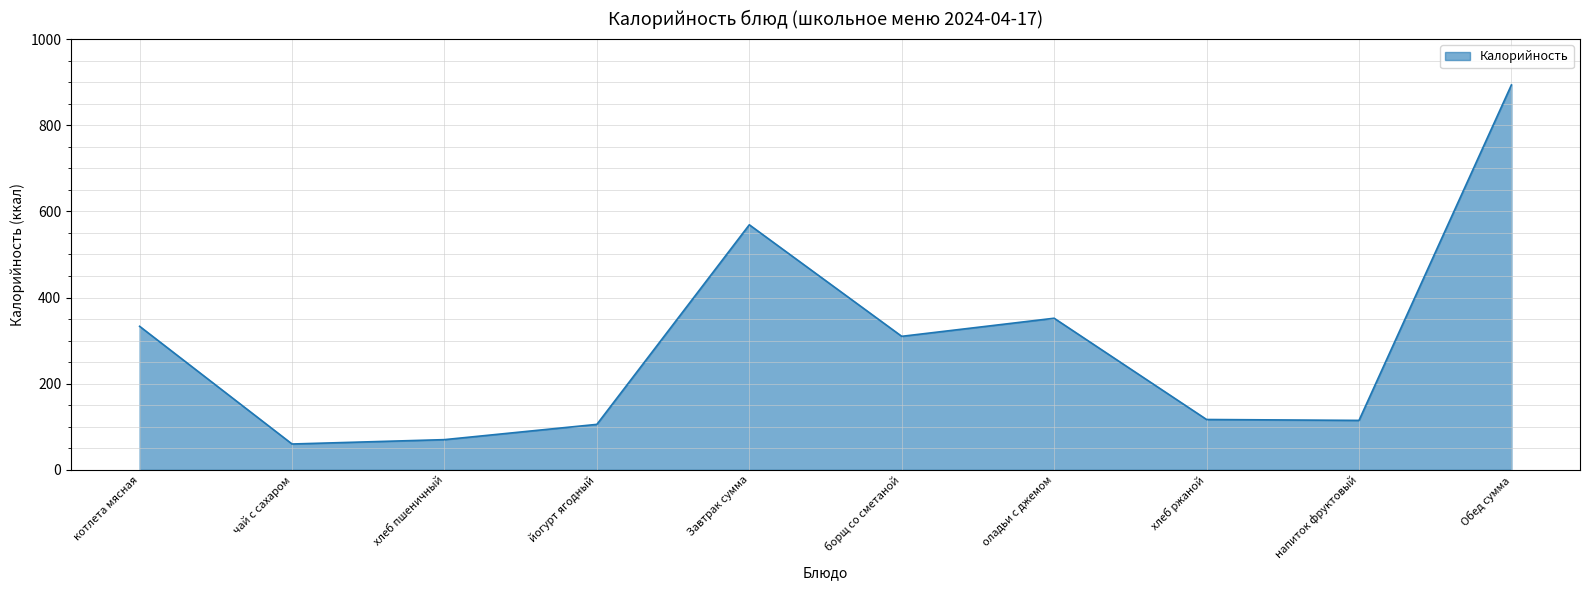

Does the chart display data point markers on the line(s)?

No